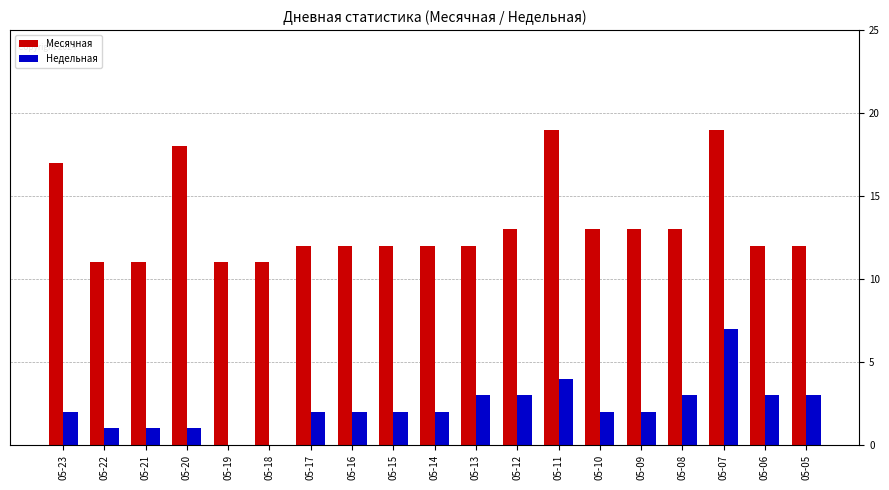

Reading left to right, extract all data points from this chart.

Месячная: 17	11	11	18	11	11	12	12	12	12	12	13	19	13	13	13	19	12	12
Недельная: 2	1	1	1	0	0	2	2	2	2	3	3	4	2	2	3	7	3	3